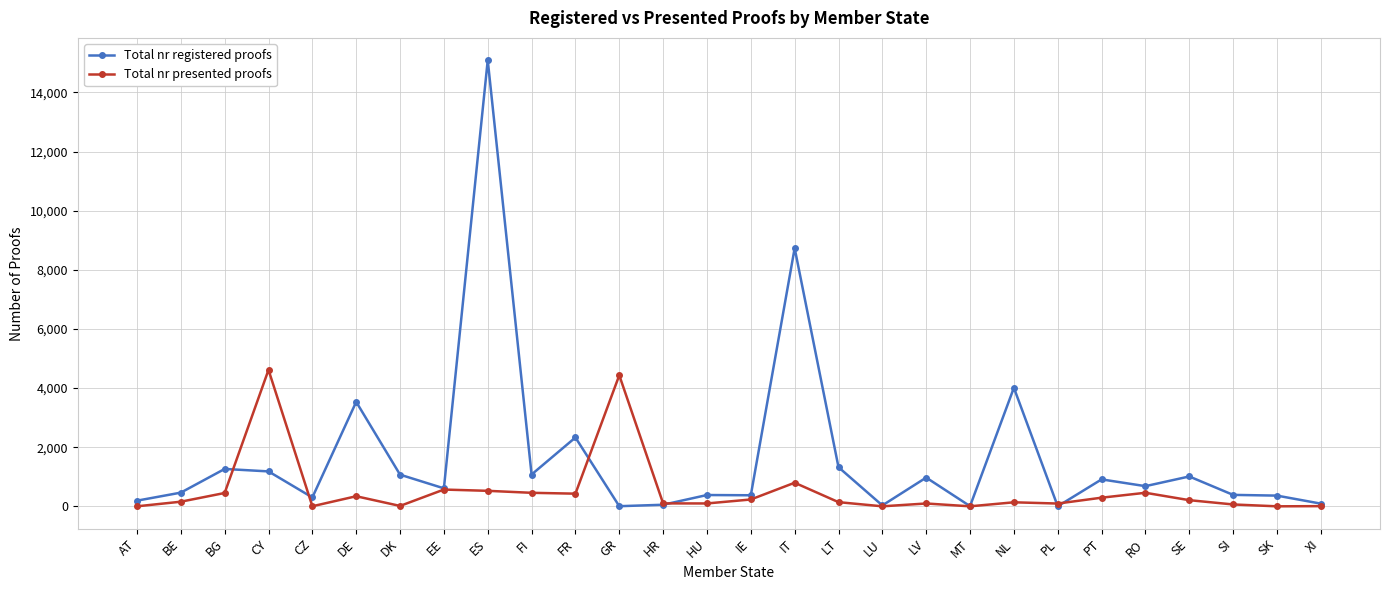

What is the sum of all Total nr registered proofs values?

46437